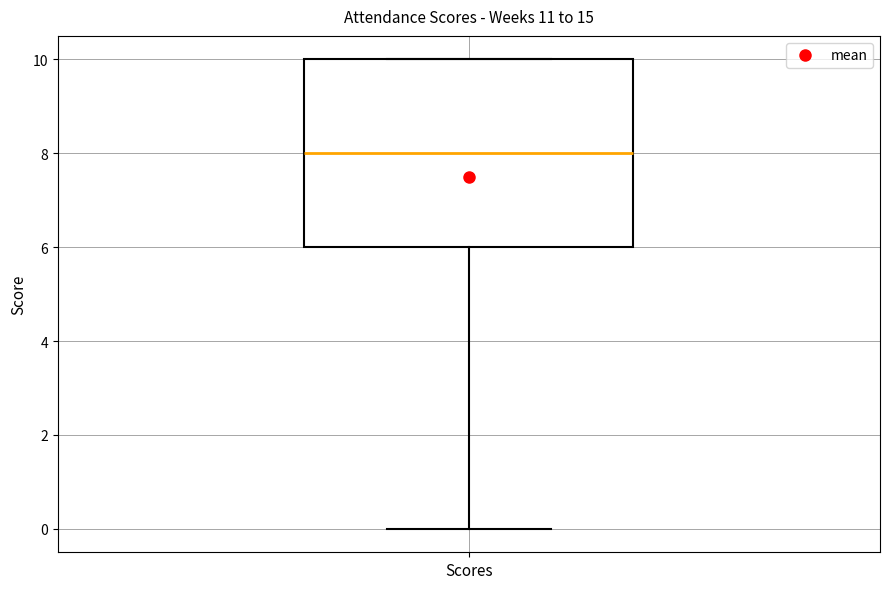

Where does the lower whisker of the box for Scores end on the y-axis? The values are not printed on the chart, so give them approximately, as read against the axis.

0